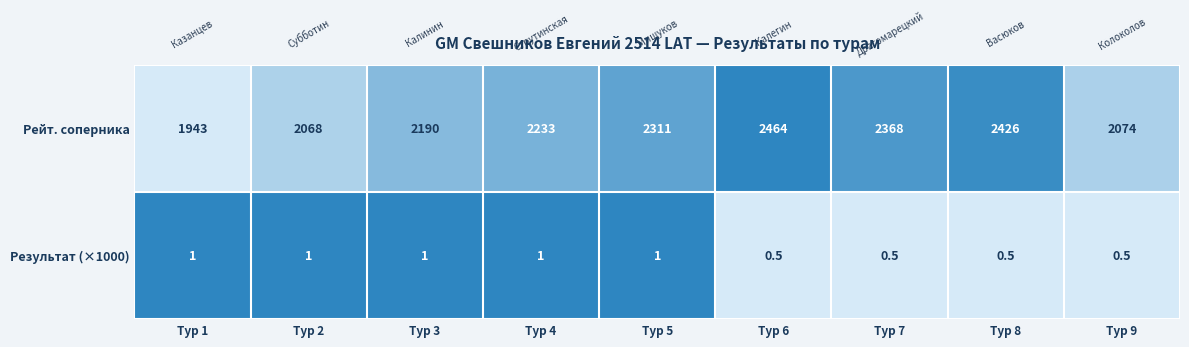

Read the Результат (×1000) value at Тур 1.

1.0